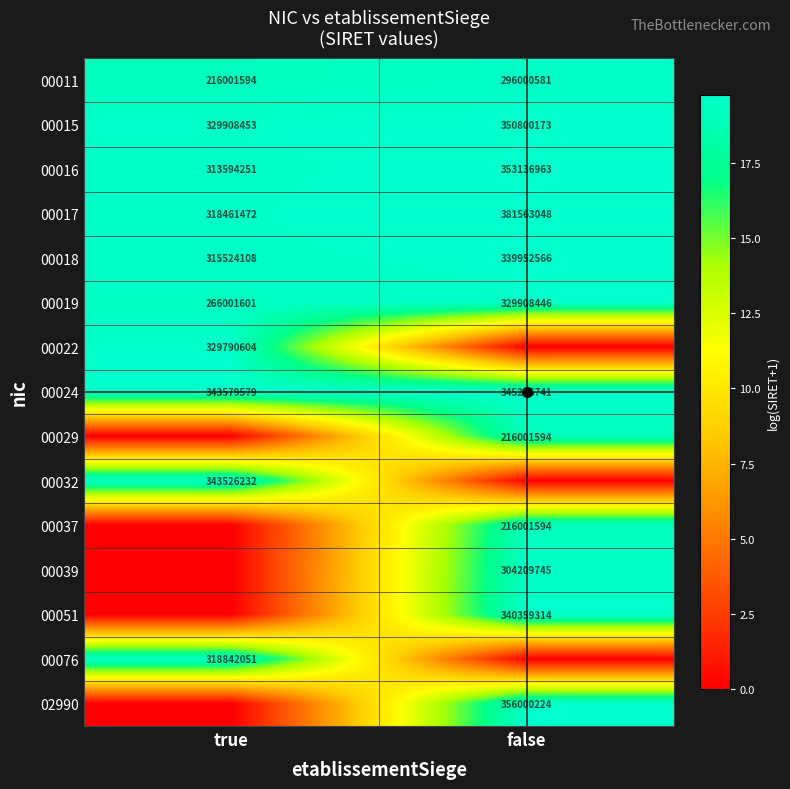

What is the average value of the 00024 series?

19.7